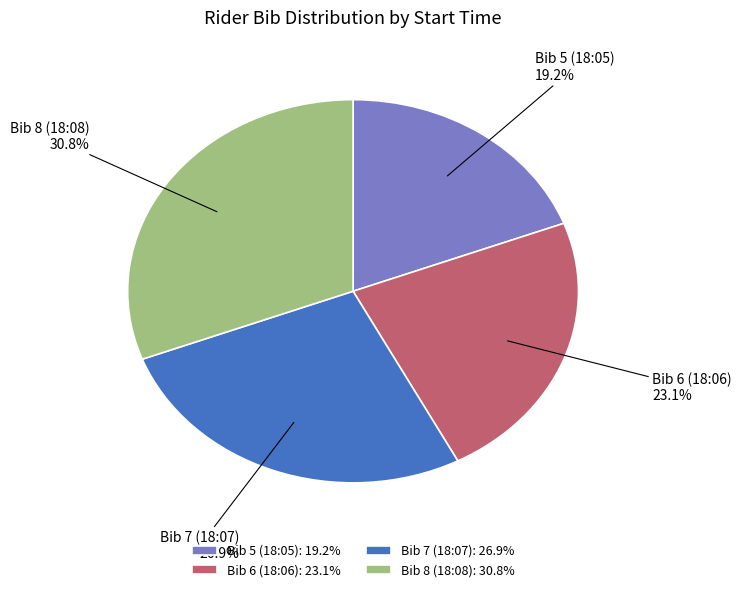

Which slice is the largest?

Bib 8 (18:08)